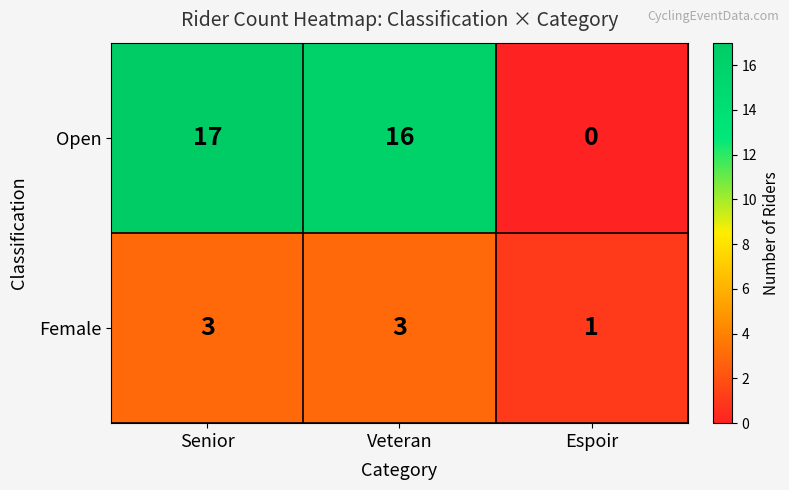

Is it true that Open equals 9 at Espoir?

False